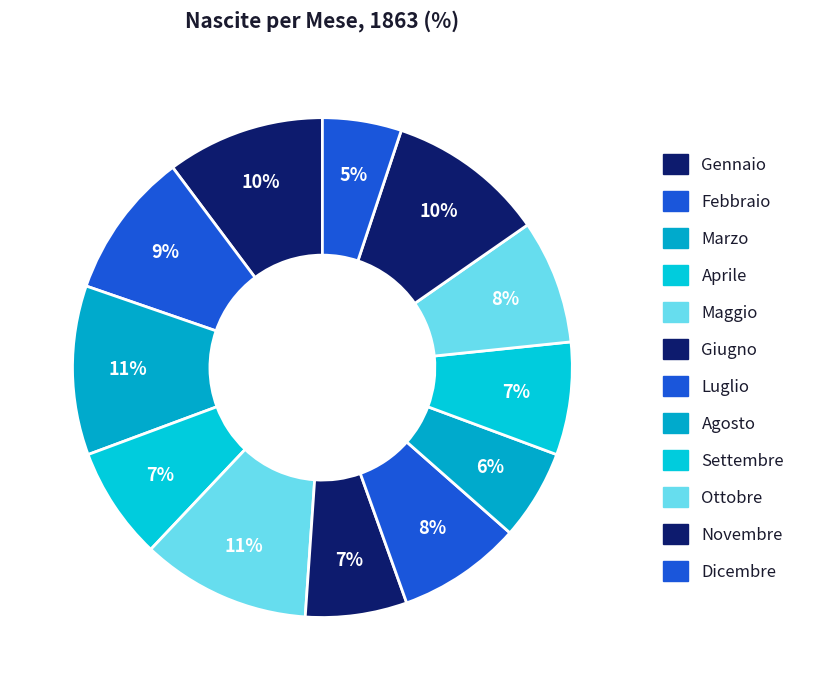

To the nearest percent, what is the difference between the largest and smallest slice percentages?

6%